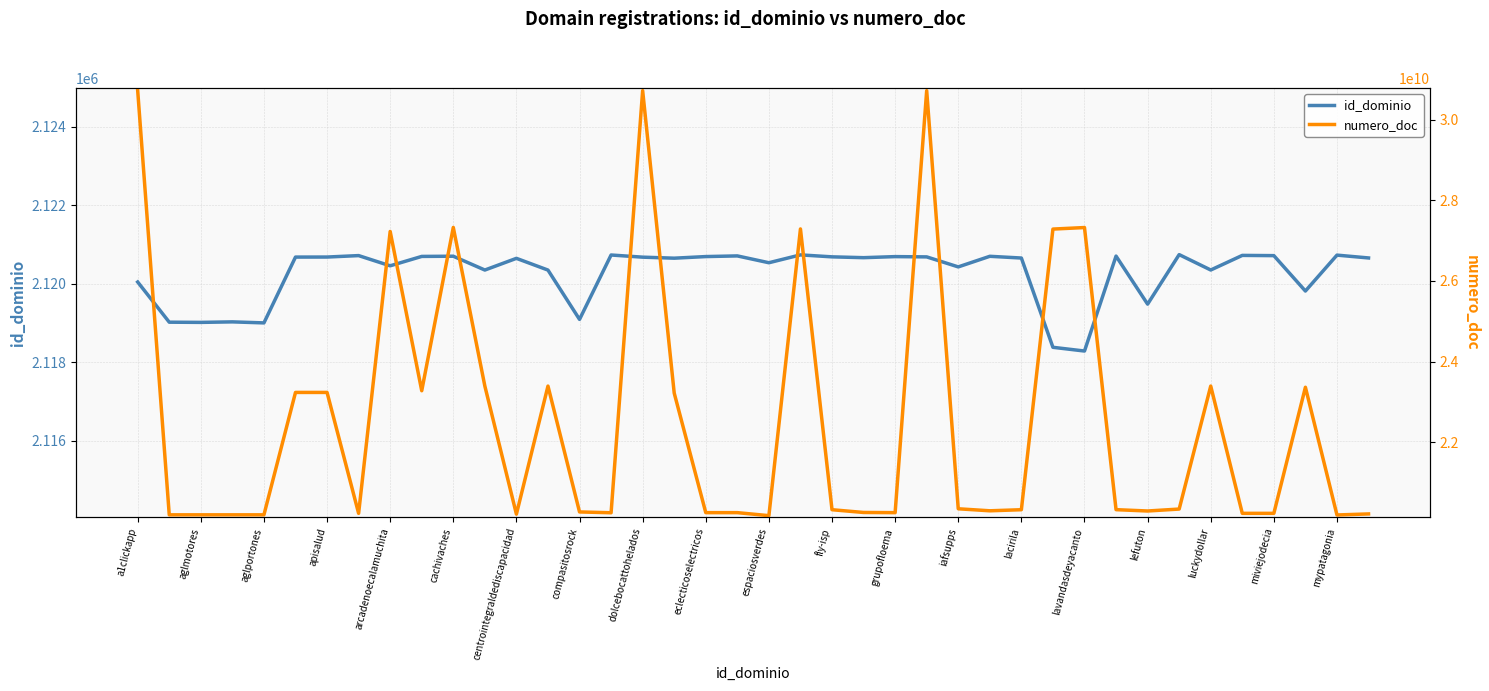

The value of id_dominio at aglmotores is 2119015. True or false?

True